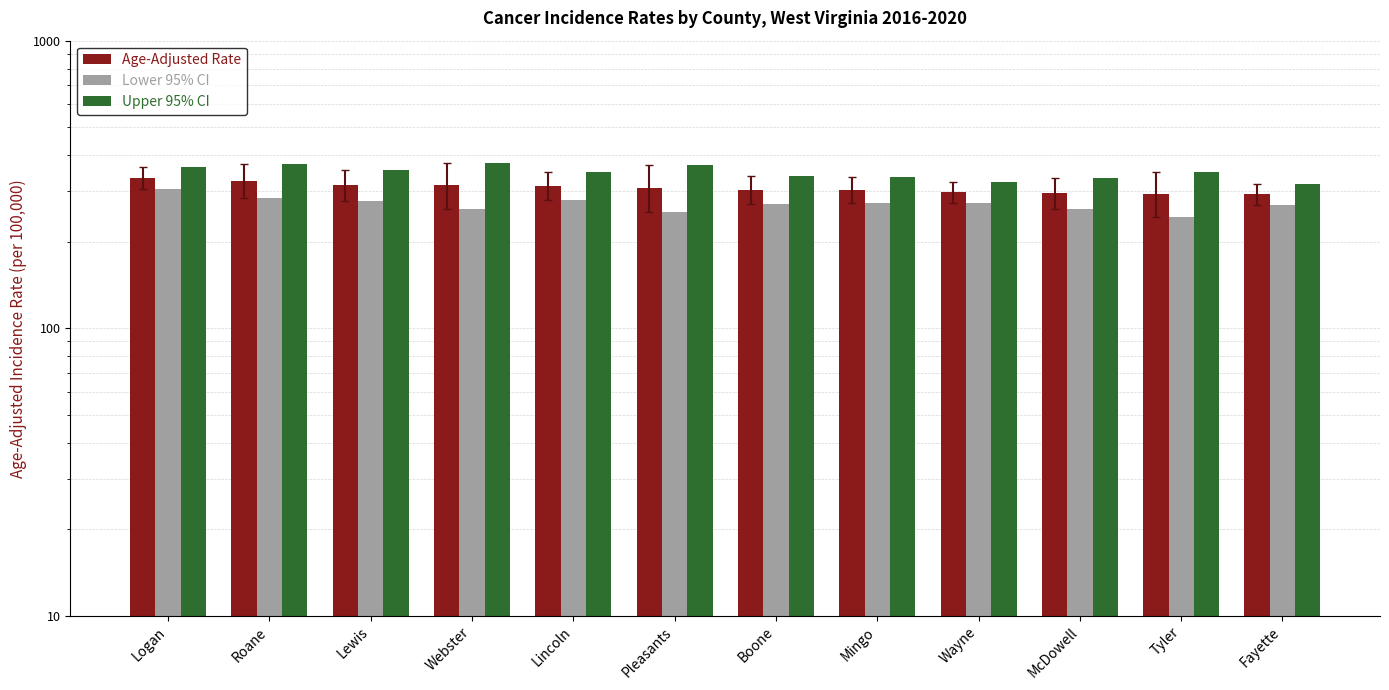

How many bars are there in each group?

3